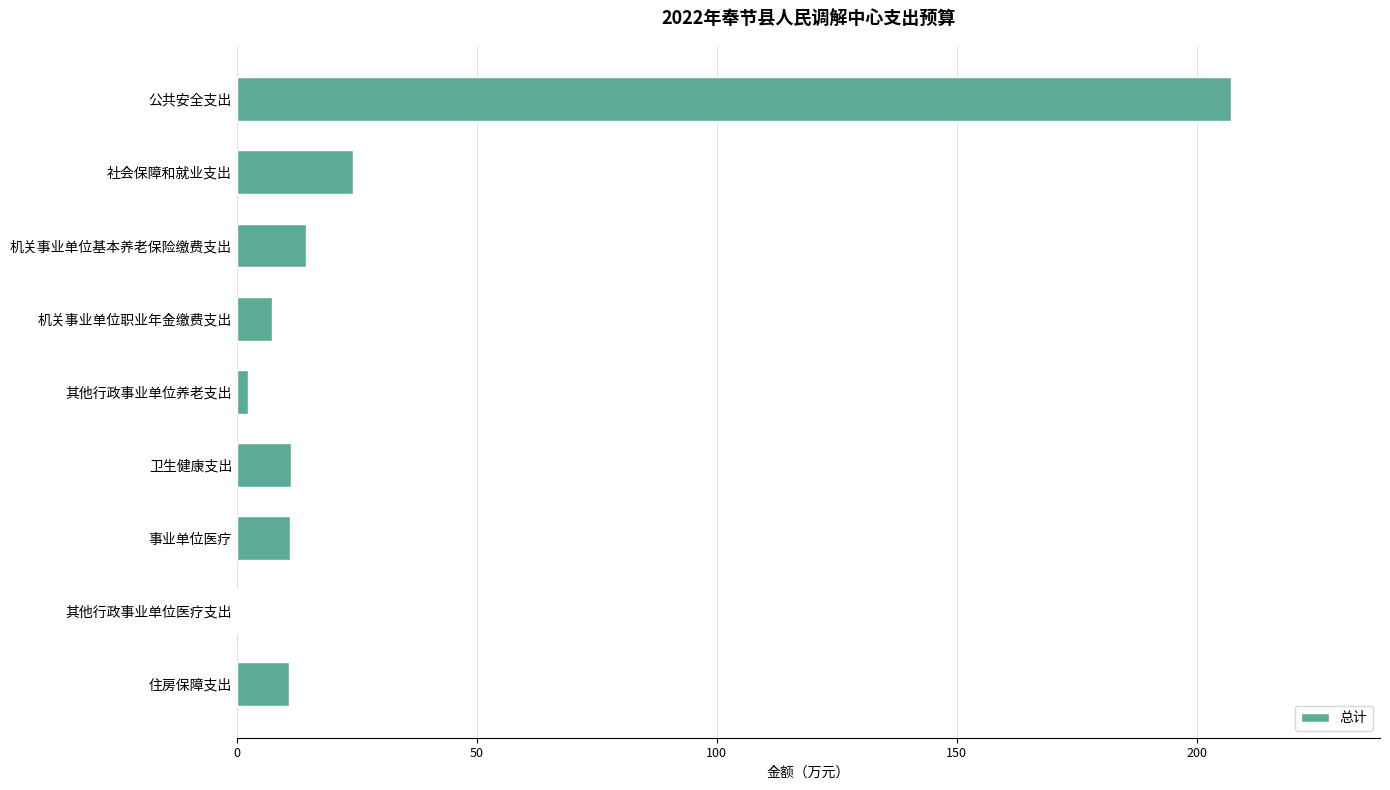

Where is the data nearest to the value 103?

社会保障和就业支出